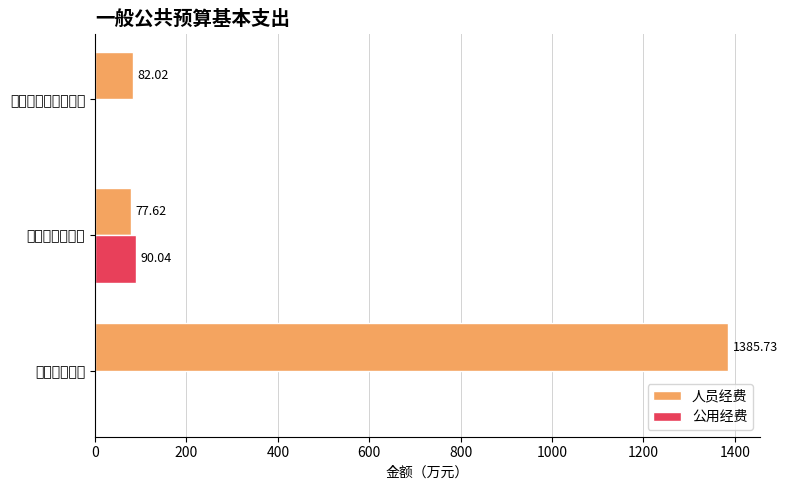

Rank the series by their maximum value, from lowest to highest.

公用经费, 人员经费